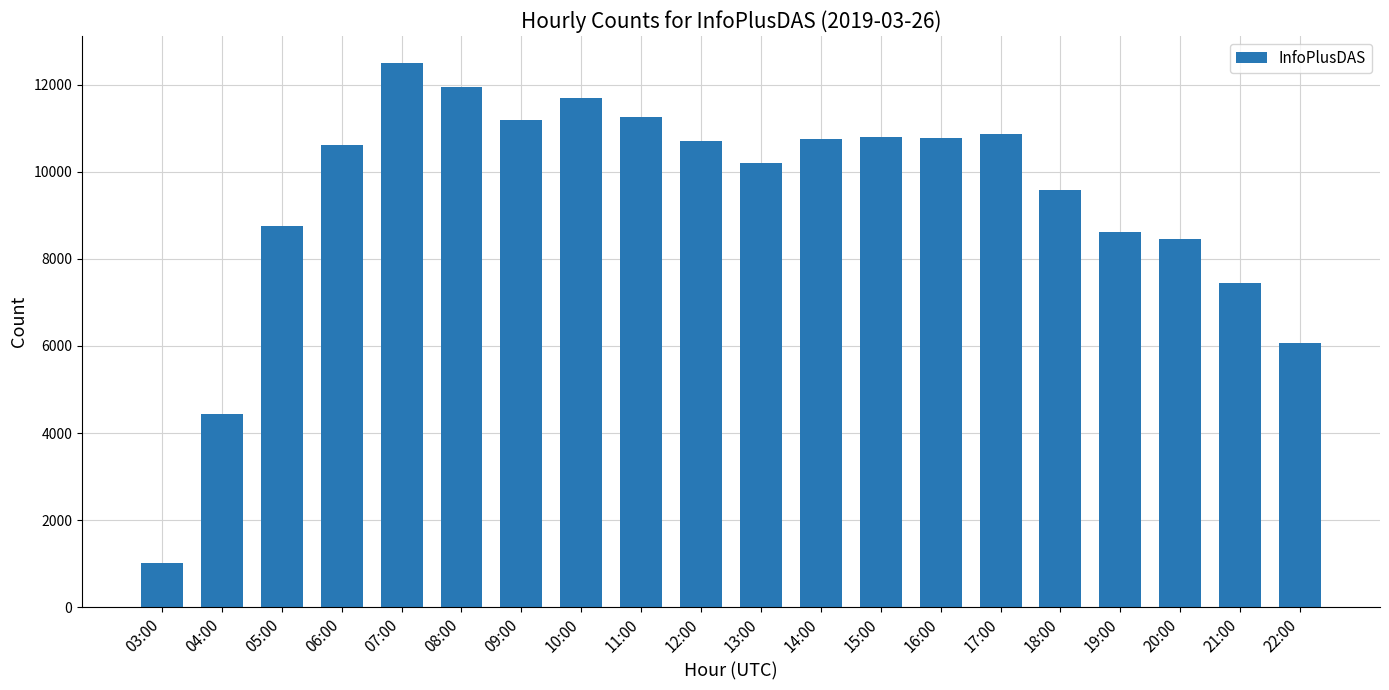

What is the approximate value at 16:00, to the nearest 10?

10780